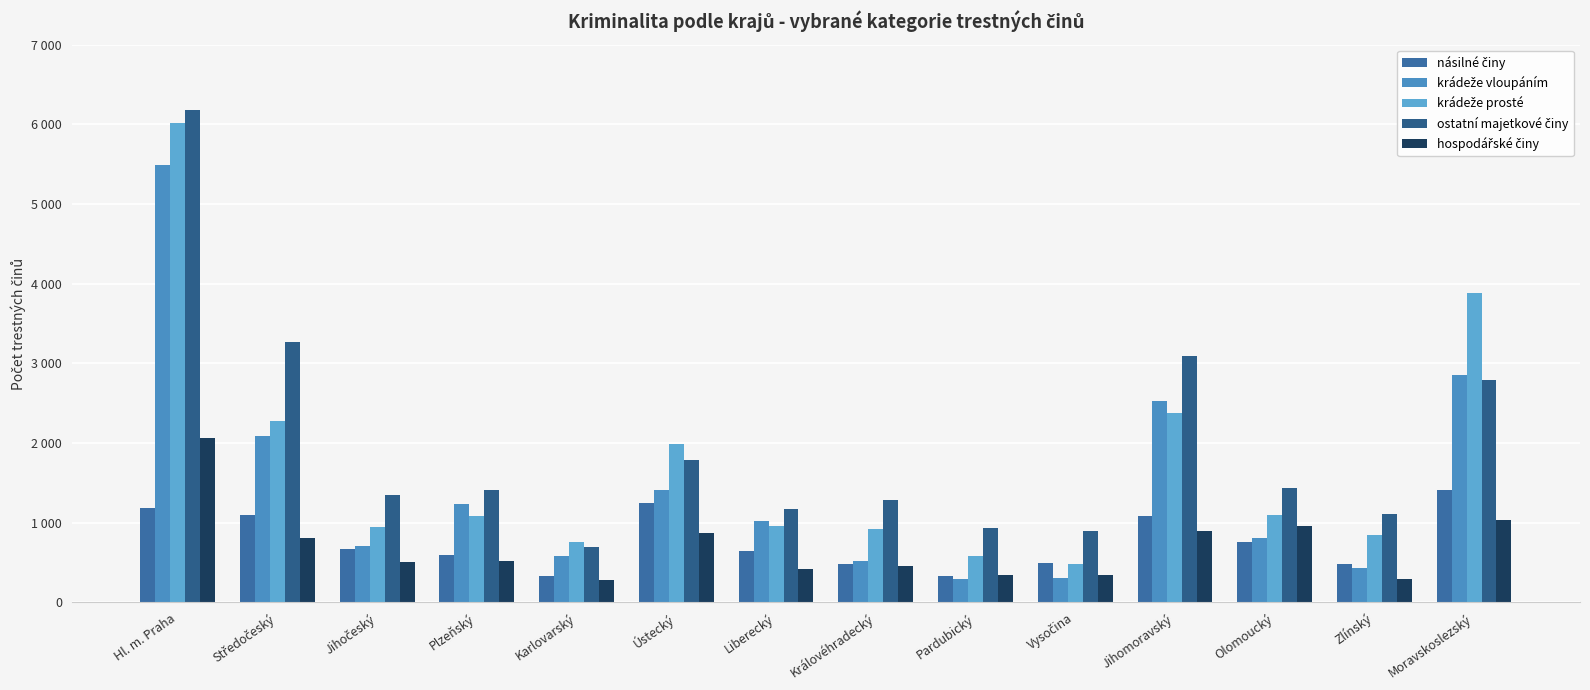

Which category has the lowest value across all series?

Karlovarský